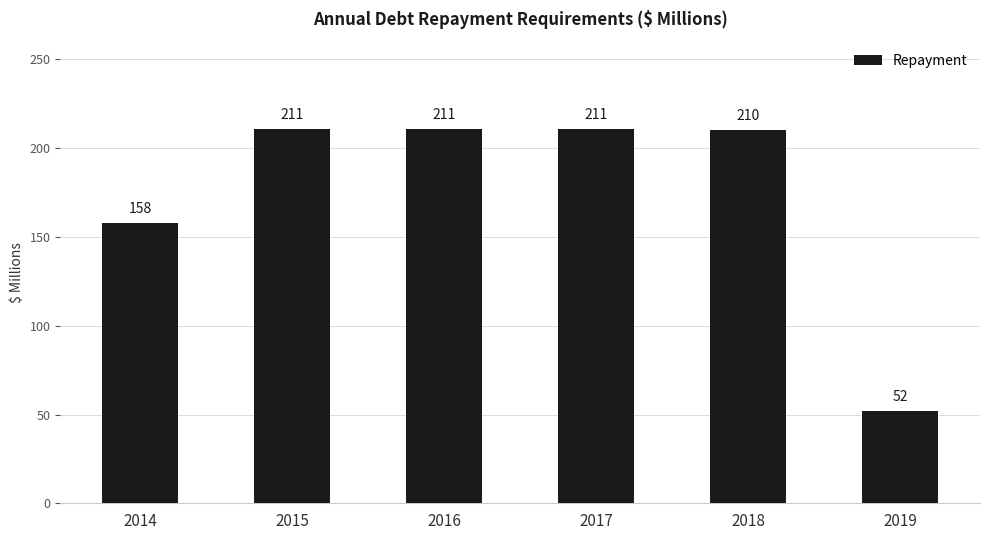

How many bars are there in total?

6